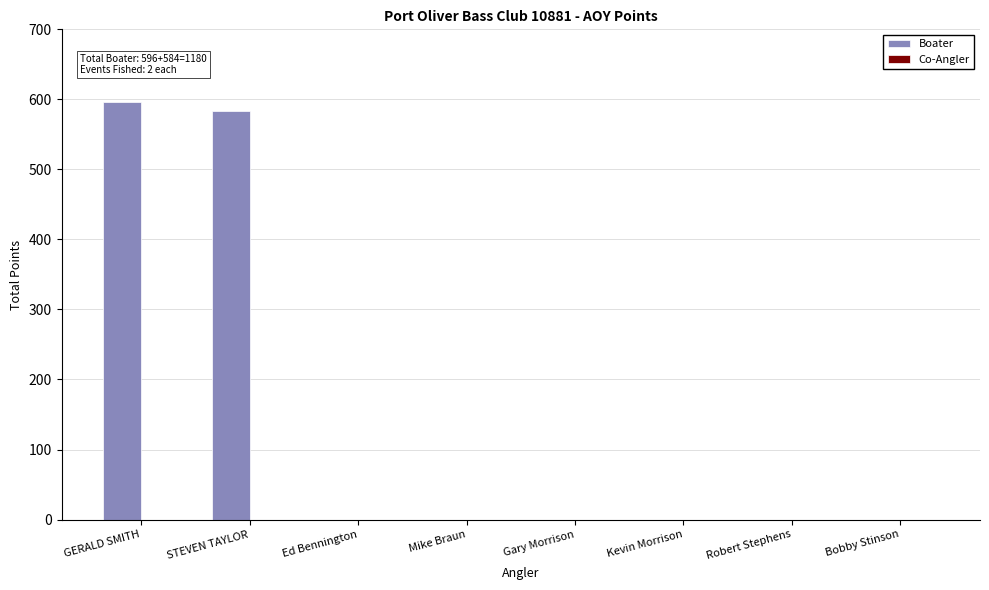

The chart shows a value of 596 at GERALD SMITH. True or false?

True